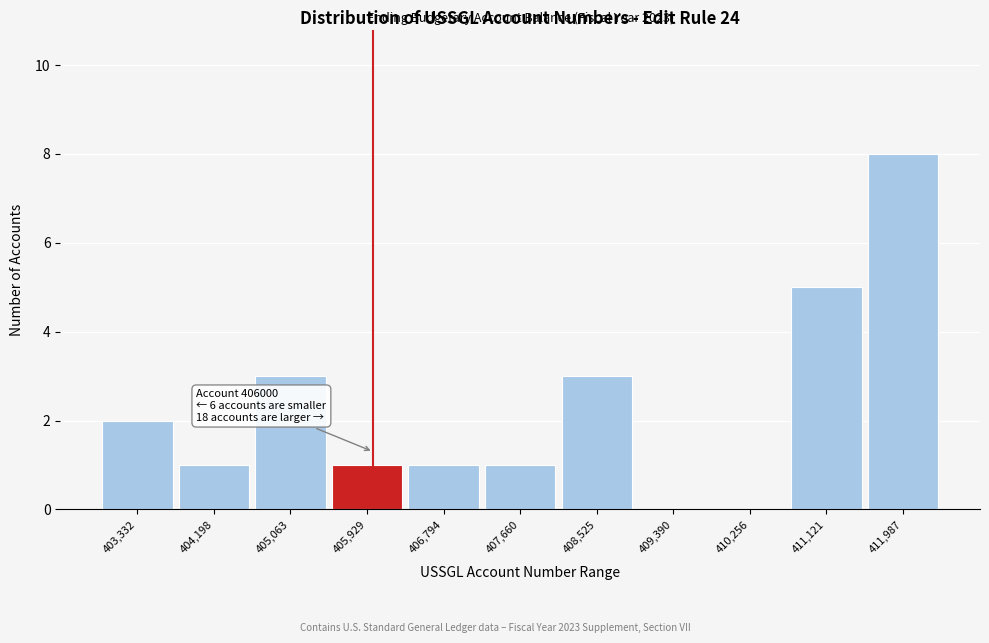

Which range on the x-axis has the tallest bar?

411600 to 412400